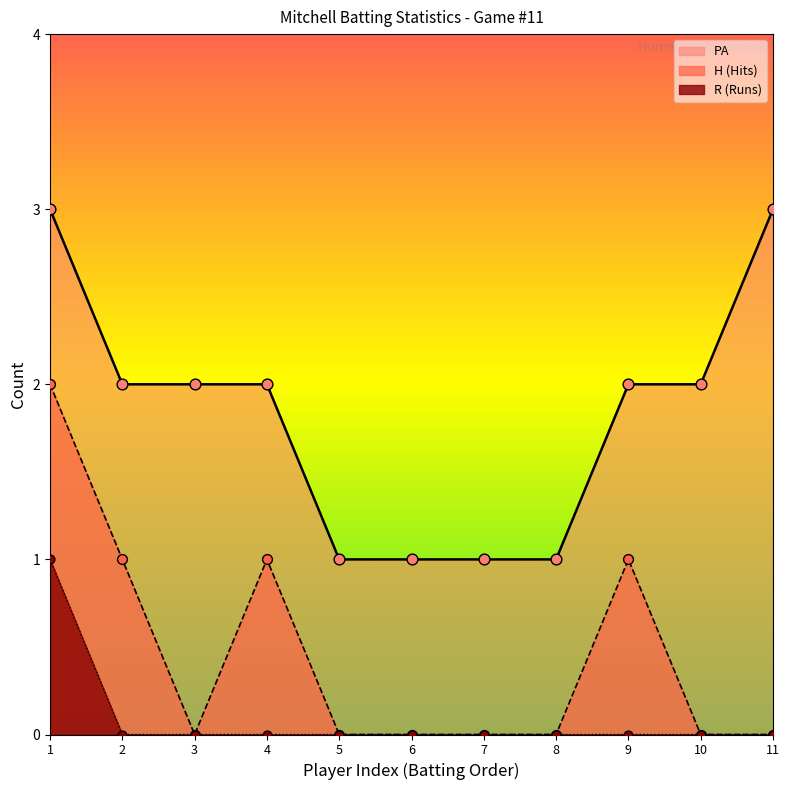

At how many categories does at least one series exceed 1?

7